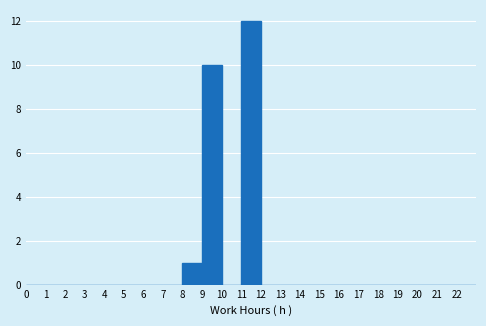

How tall is the bar that spans 8 to 9 on the x-axis? The values are not printed on the chart, so give them approximately, as read against the axis.

1